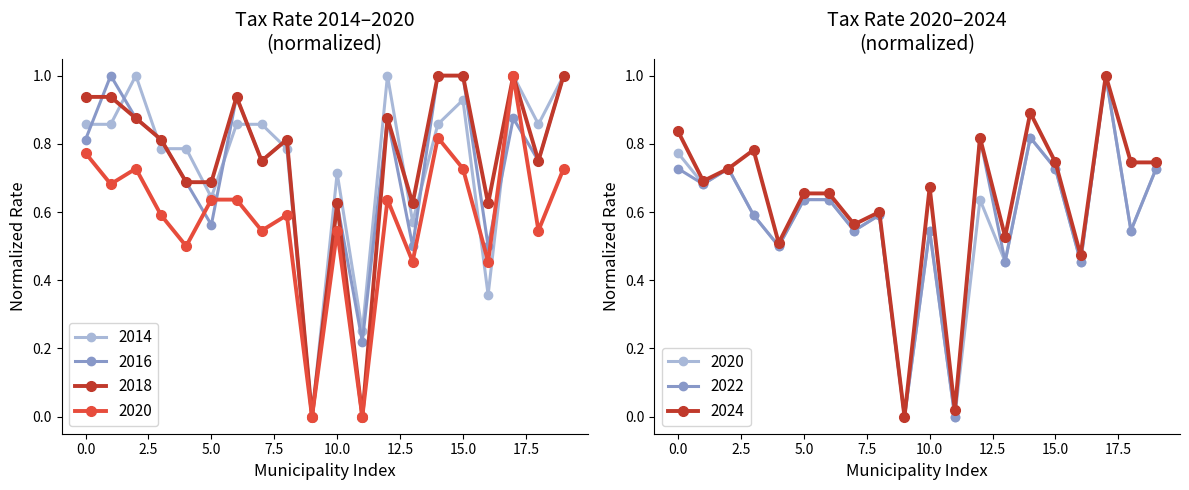

True or false: 2014 has a value of 1.0 at Hankasalmi.

True